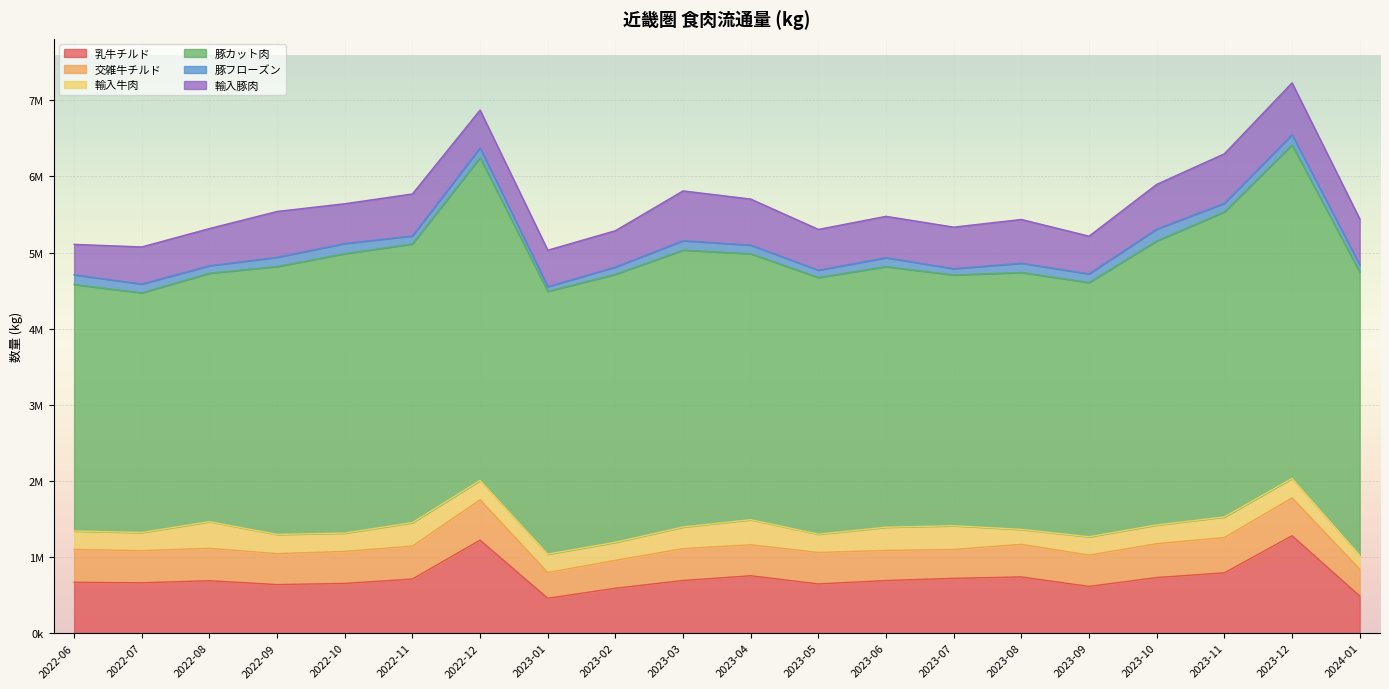

Count the number of categories in the chart.

20